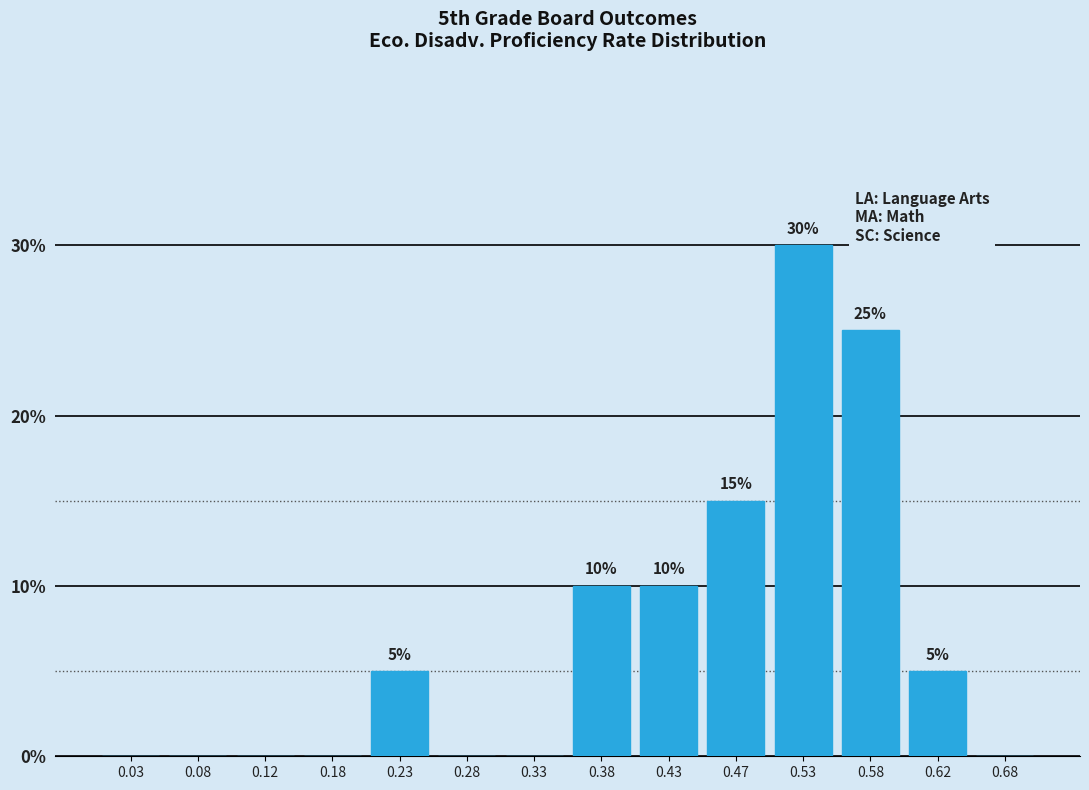

Over which range of the x-axis is the bar tallest?

0.50 to 0.55